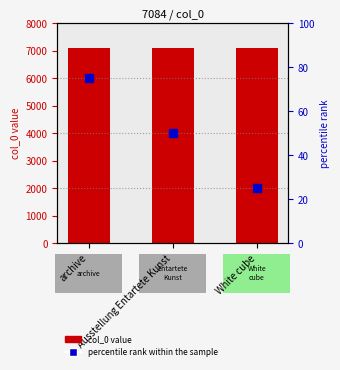

Is the value of col_0 value at White cube greater than the value of percentile rank within the sample at archive?

Yes